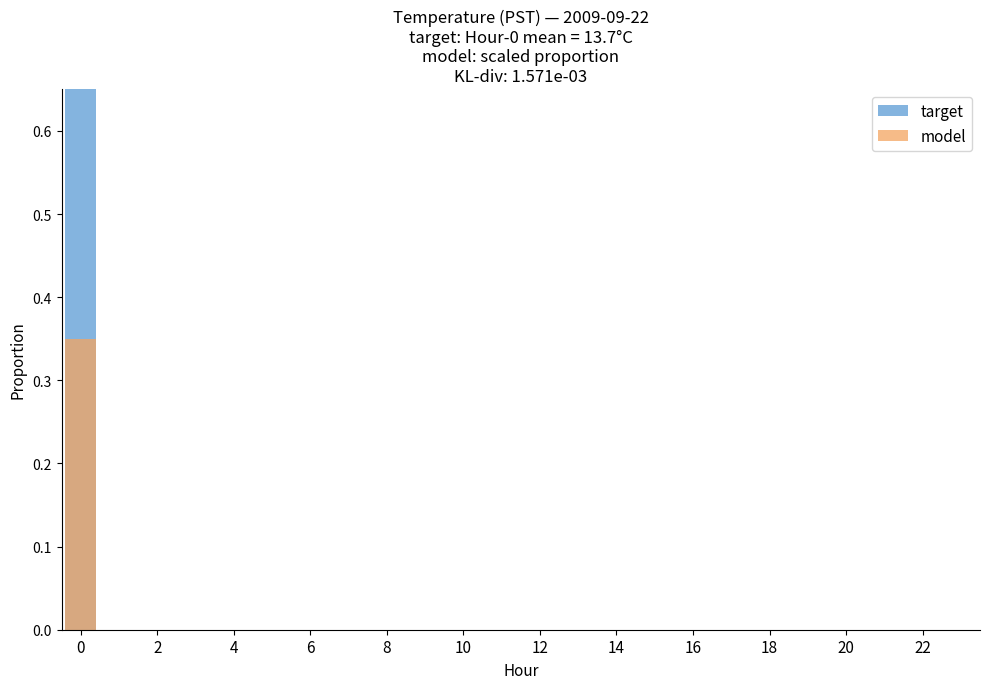

How many target values are between 0 and 1?

24